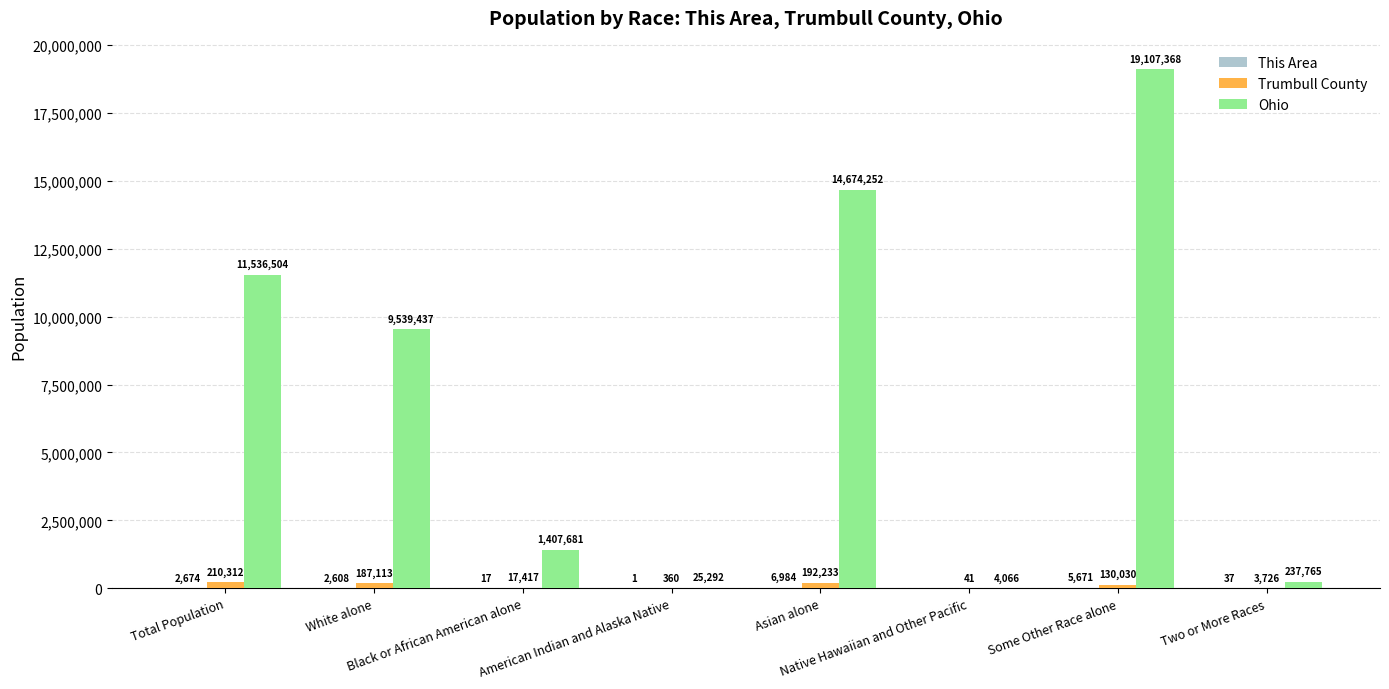

Which series has the largest total across all categories?

Ohio